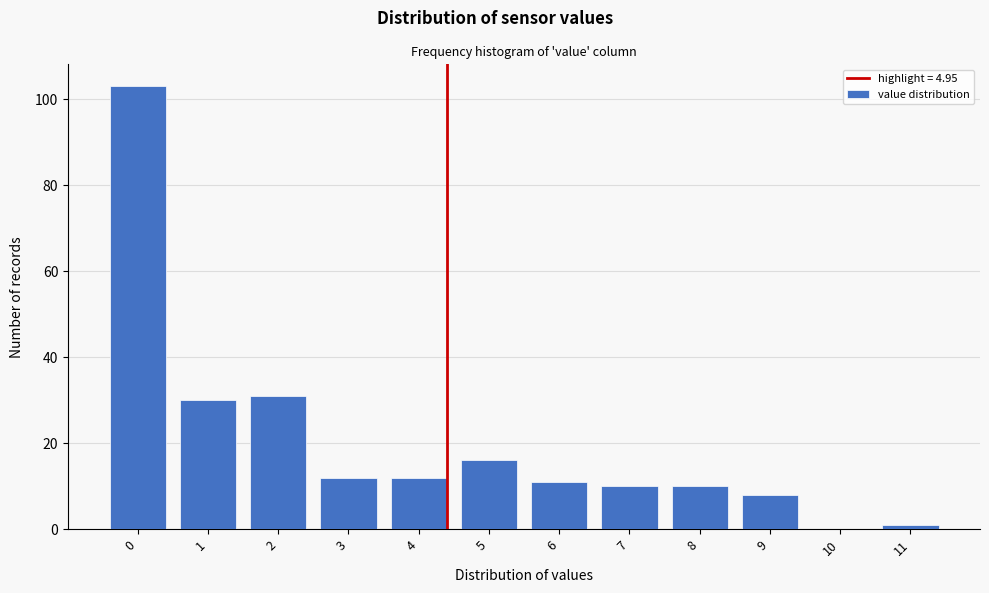

Reading left to right, extract all data points from this chart.

0=103	1=30	2=31	3=12	4=12	5=16	6=11	7=10	8=10	9=8	10=0	11=1